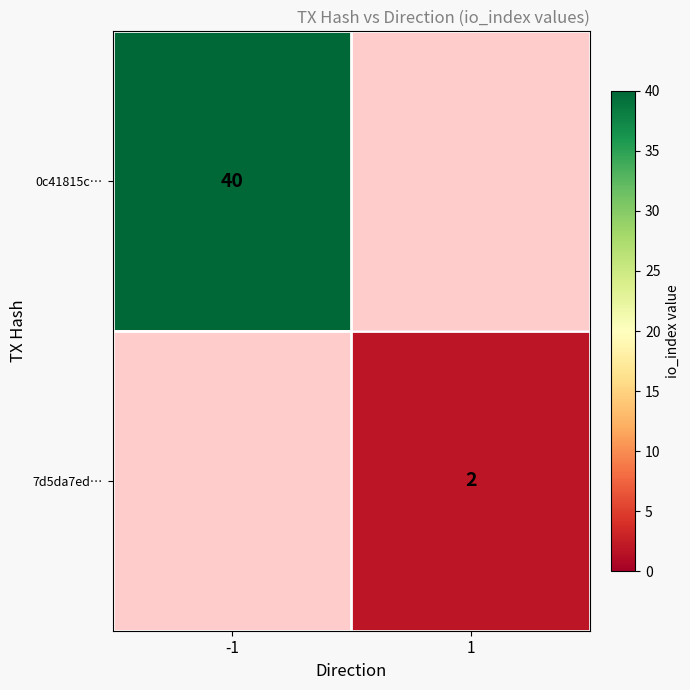

True or false: 0c41815c… has a value of 40 at -1.

True